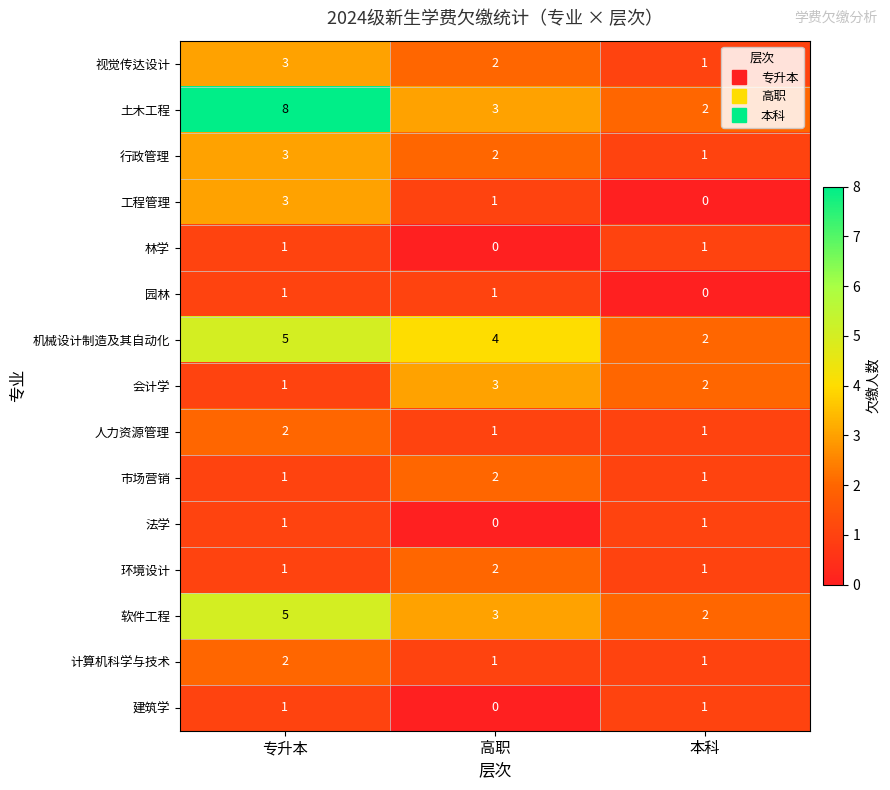

Is it true that 园林 equals 1 at 高职?

True